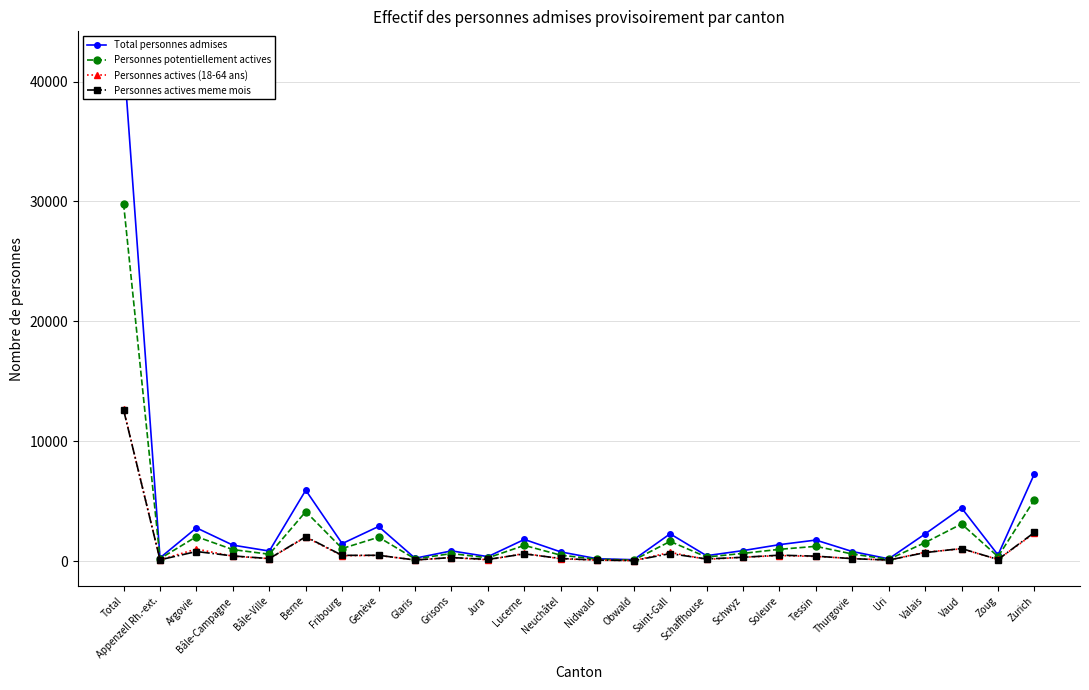

Which category has the highest value across all series?

Total